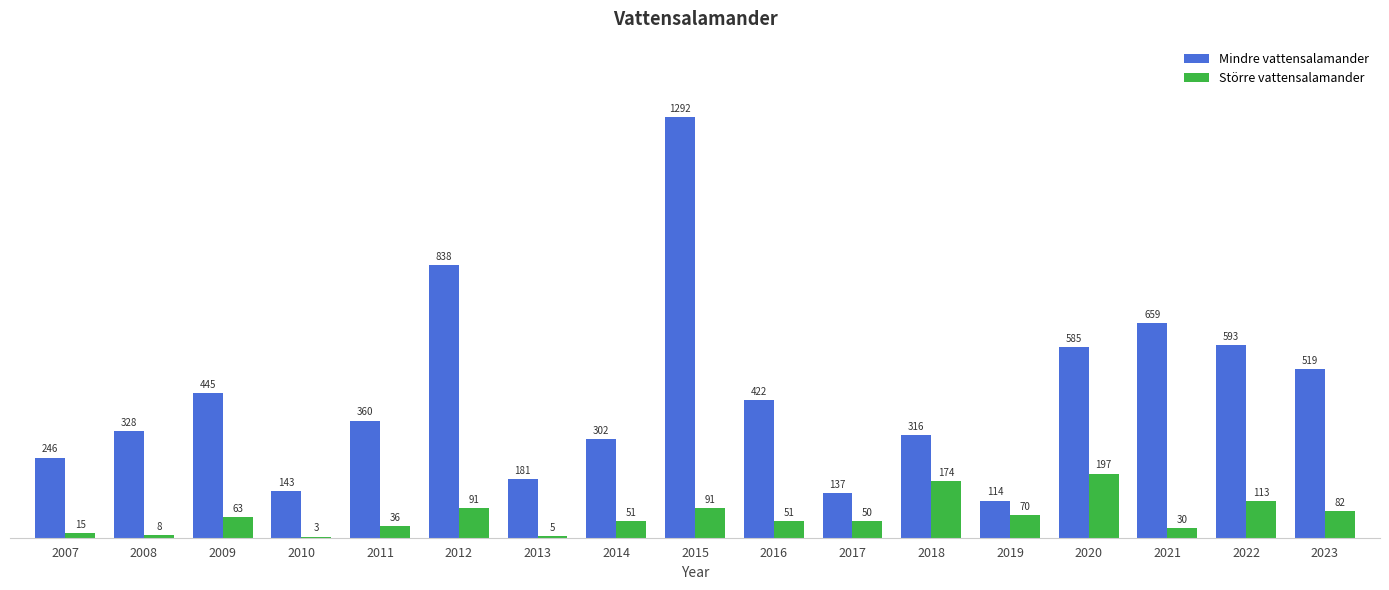

Which series has the largest range (max minus min)?

Mindre vattensalamander